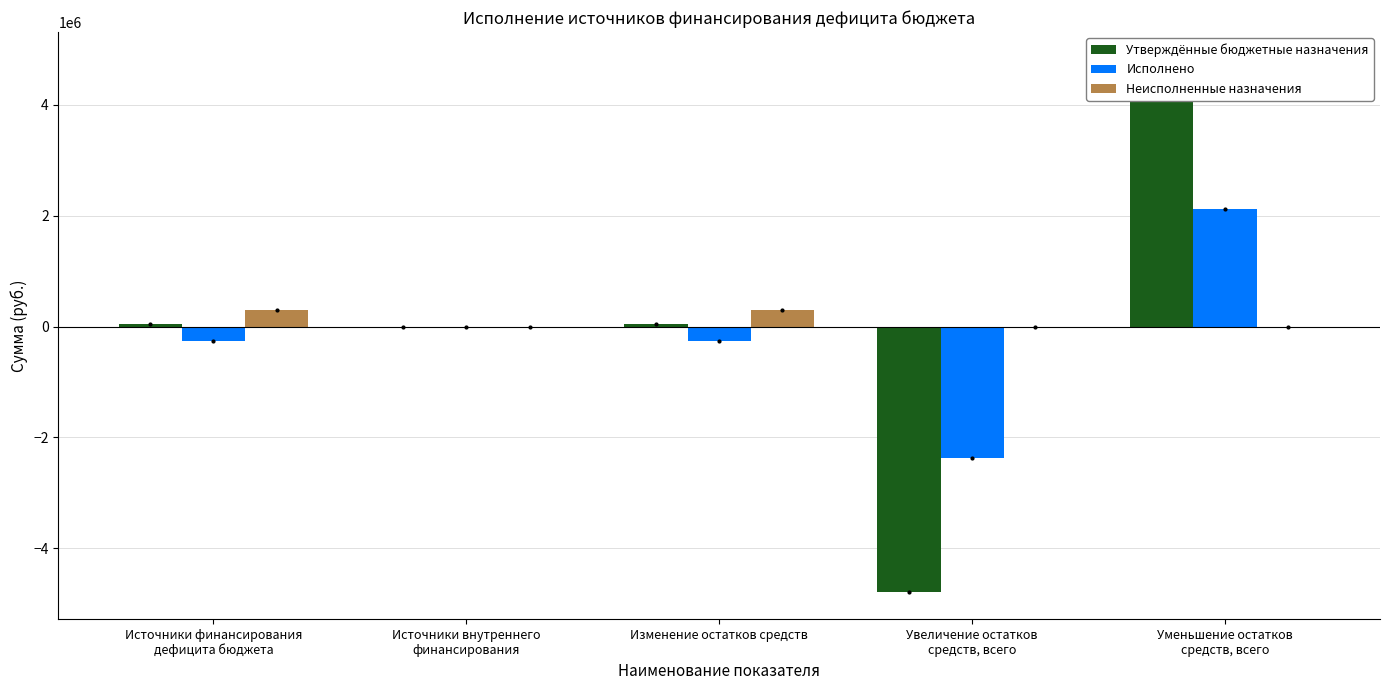

At how many categories does at least one series exceed 285420?

3